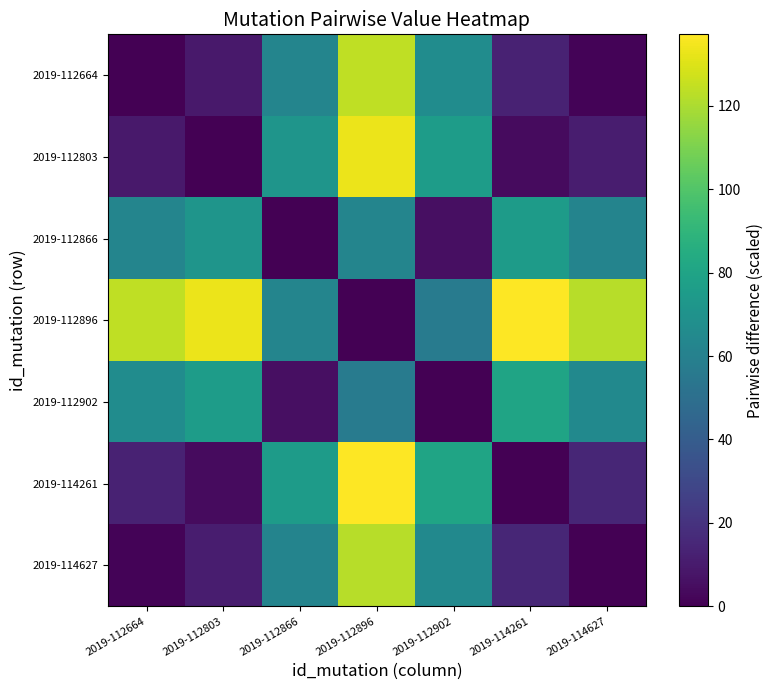

Reading left to right, what are all the values shown in this chart?

2019-112664: 2019-112664=0.0	2019-112803=9.2	2019-112866=62.6	2019-112896=124.0	2019-112902=66.8	2019-114261=13.2	2019-114627=1.5
2019-112803: 2019-112664=9.2	2019-112803=0.0	2019-112866=71.4	2019-112896=133.2	2019-112902=76.0	2019-114261=4.0	2019-114627=10.7
2019-112866: 2019-112664=62.6	2019-112803=71.4	2019-112866=0.0	2019-112896=62.6	2019-112902=5.4	2019-114261=75.5	2019-114627=62.1
2019-112896: 2019-112664=124.0	2019-112803=133.2	2019-112866=62.6	2019-112896=0.0	2019-112902=57.2	2019-114261=137.2	2019-114627=122.5
2019-112902: 2019-112664=66.8	2019-112803=76.0	2019-112866=5.4	2019-112896=57.2	2019-112902=0.0	2019-114261=80.0	2019-114627=65.3
2019-114261: 2019-112664=13.2	2019-112803=4.0	2019-112866=75.5	2019-112896=137.2	2019-112902=80.0	2019-114261=0.0	2019-114627=14.7
2019-114627: 2019-112664=1.5	2019-112803=10.7	2019-112866=62.1	2019-112896=122.5	2019-112902=65.3	2019-114261=14.7	2019-114627=0.0